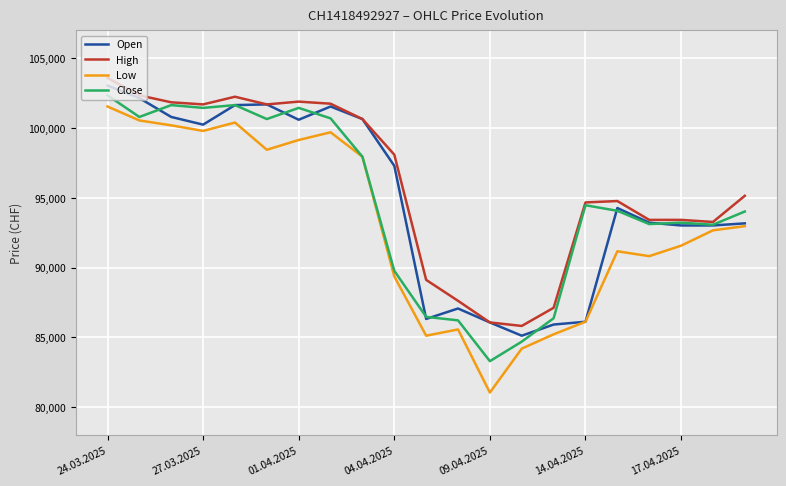

What is the difference between the maximum and minimum values in the High series?

17775